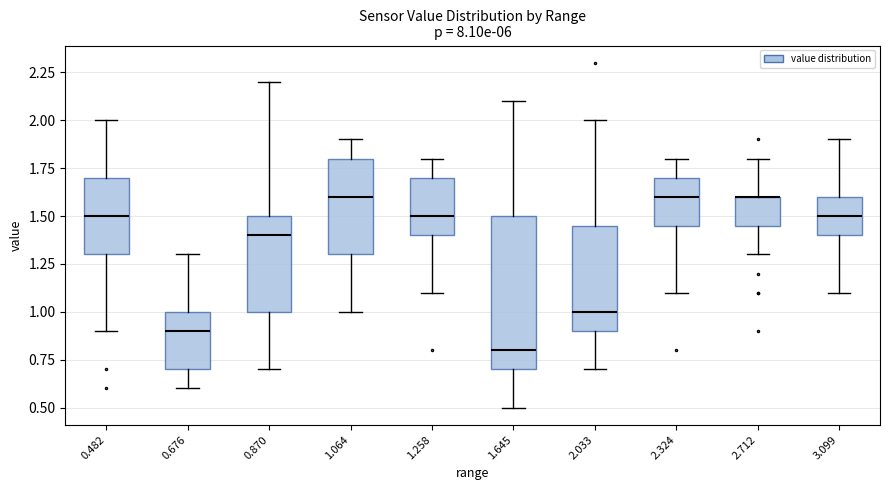

Where is the lower edge of the box at x = 2.324 on the y-axis? The values are not printed on the chart, so give them approximately, as read against the axis.

1.45